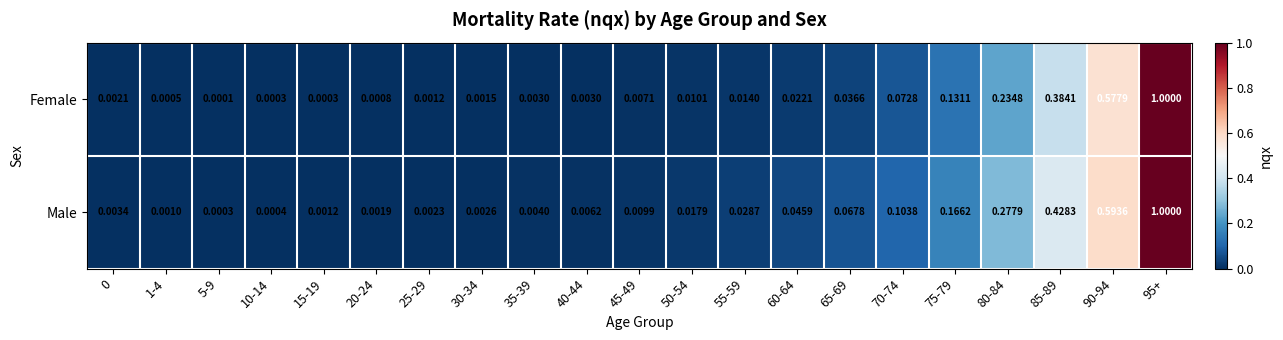

Count the number of categories in the chart.

21